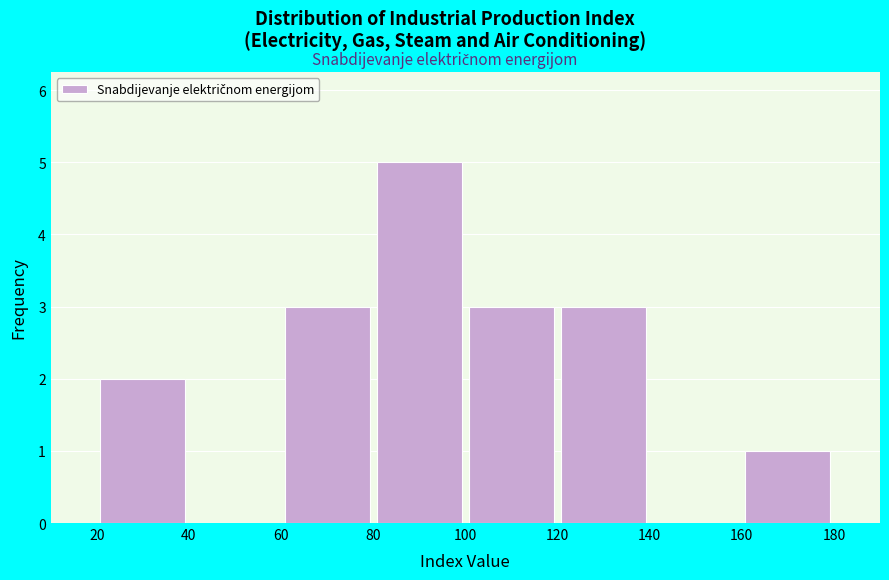

Over which range of the x-axis is the bar tallest?

80 to 100